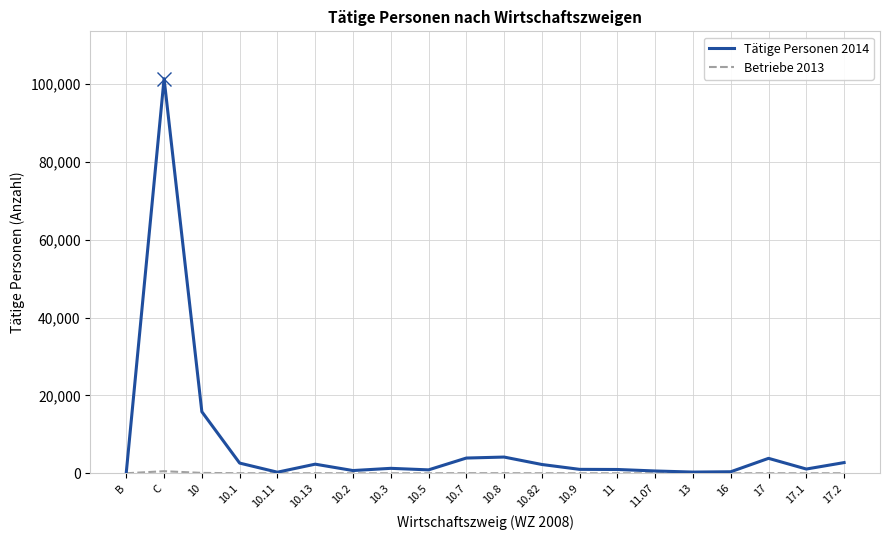

What is the average value of the Tätige Personen 2014 series?

7340